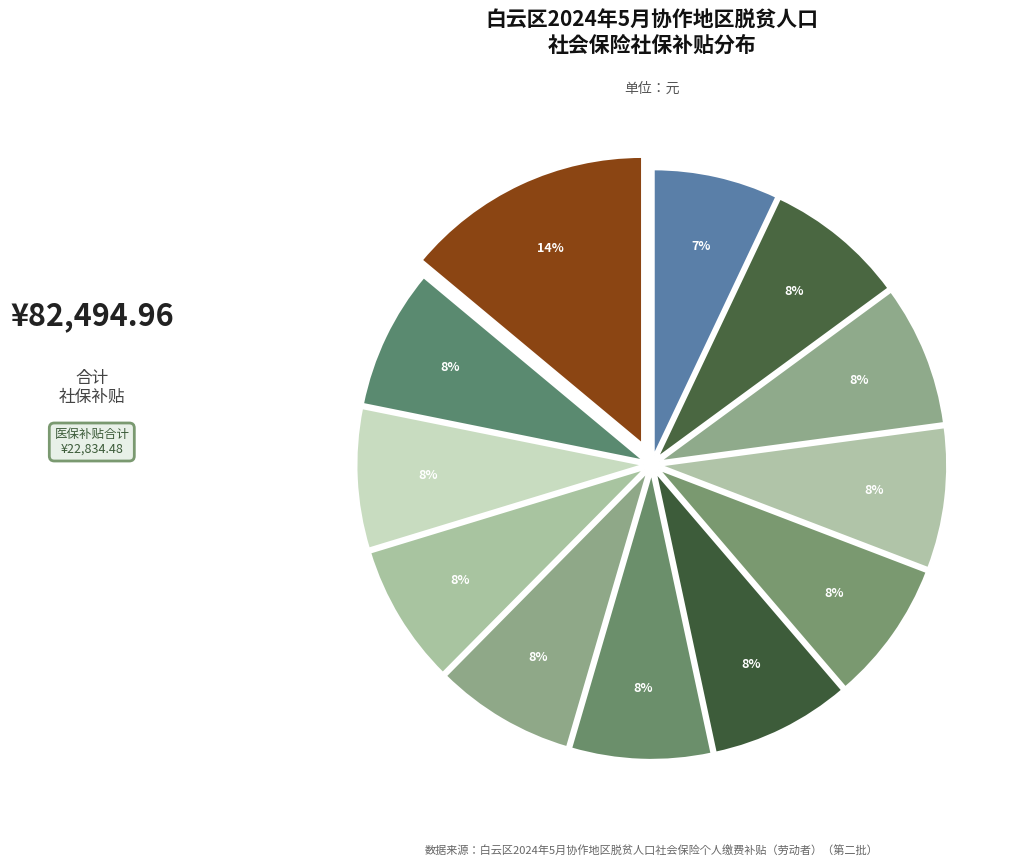

How many slices are in this pie chart?

12